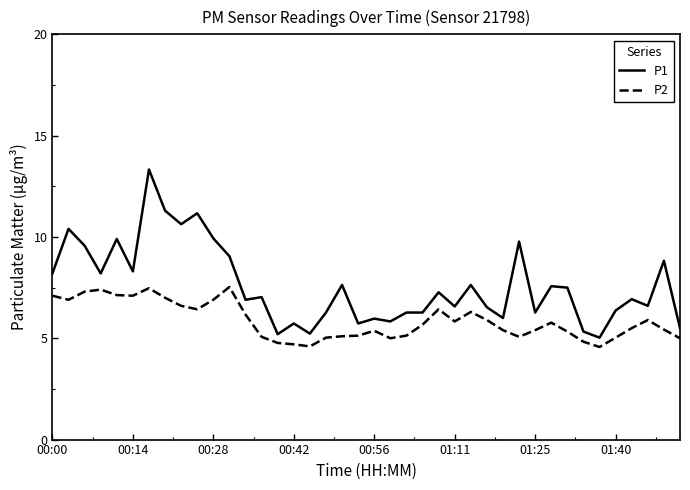

What is the difference between the maximum and minimum values in the P2 series?

3.0